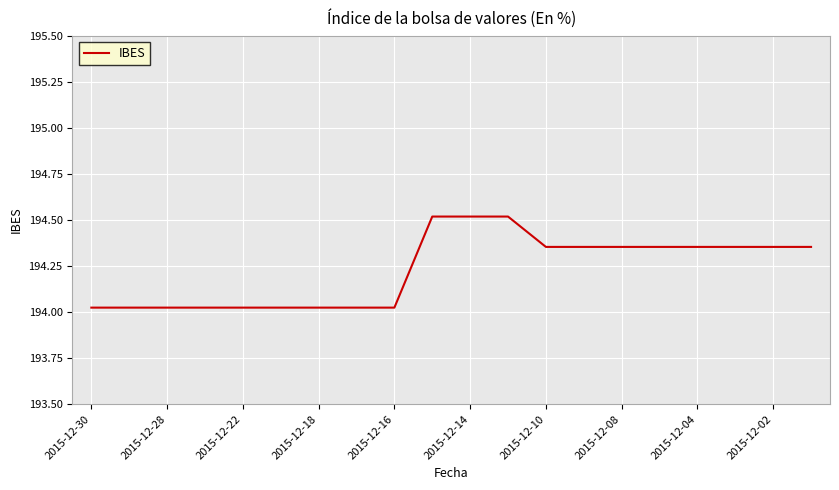

What is the difference between the maximum and minimum values?

0.5